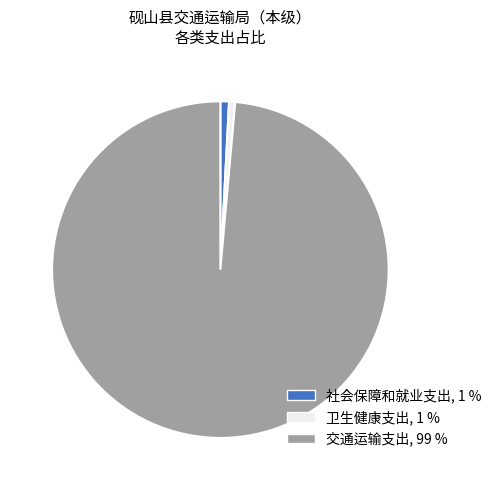

What is the ratio of the value at 社会保障和就业支出 to the value at 卫生健康支出?

1.4